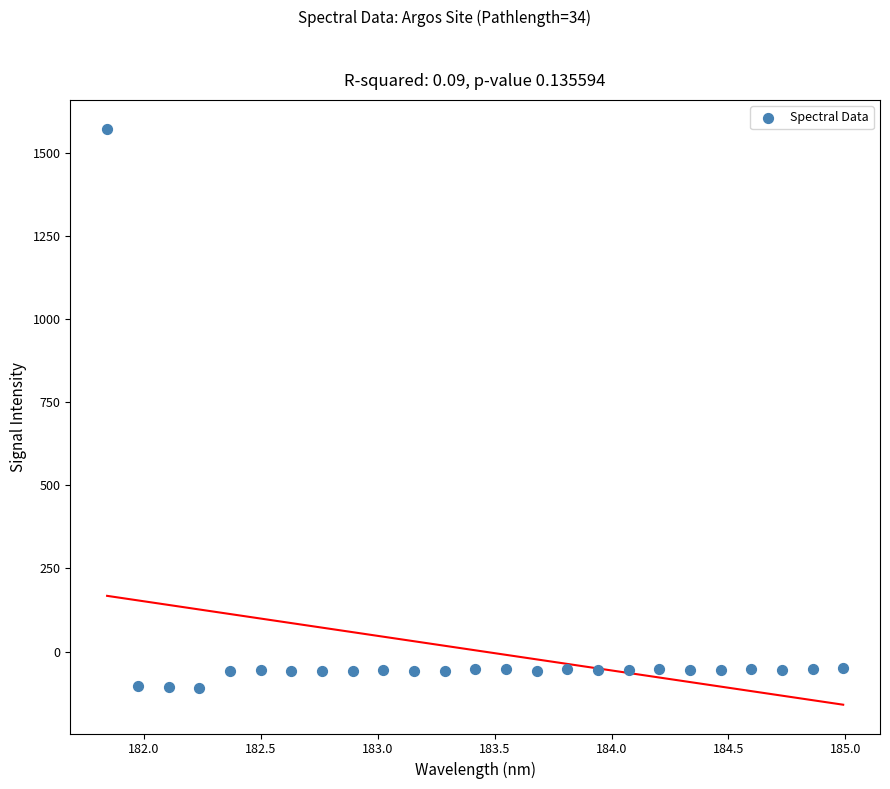

What is the range of X values (max minus min)?

3.1